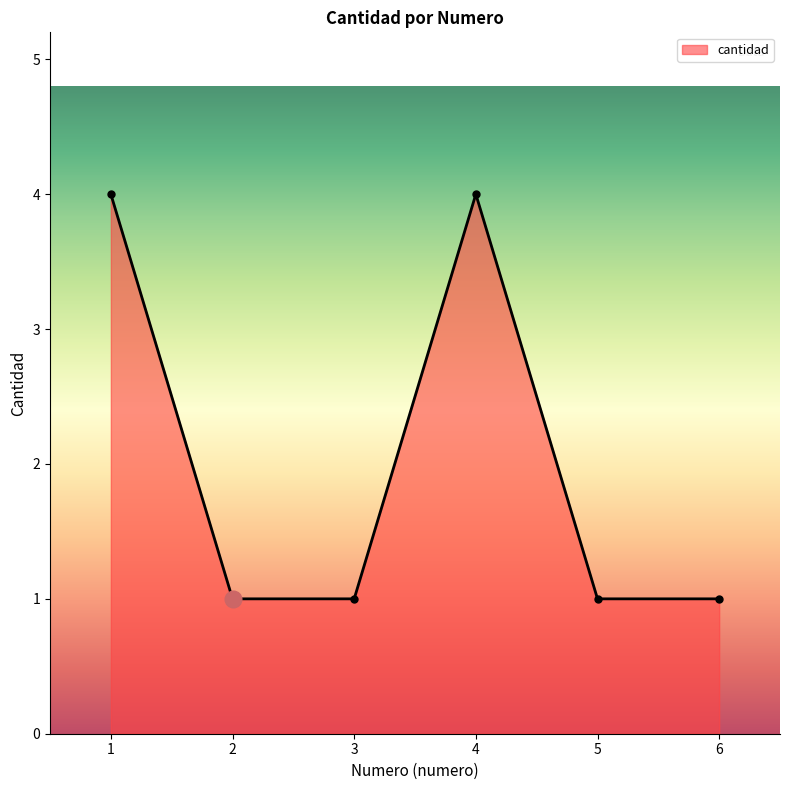

What is the difference between the maximum and minimum values?

3